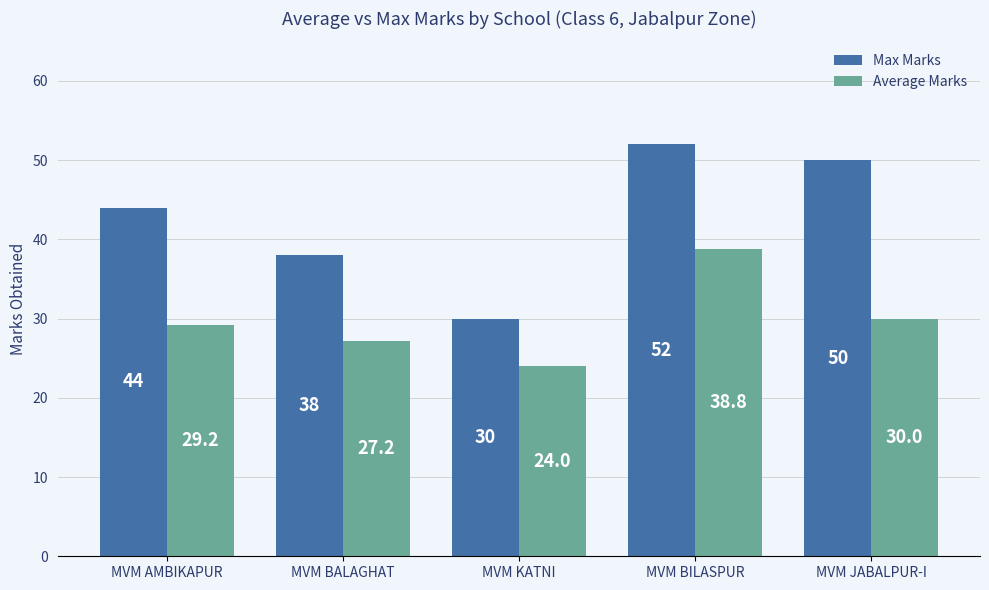

Are the bars horizontal?

No